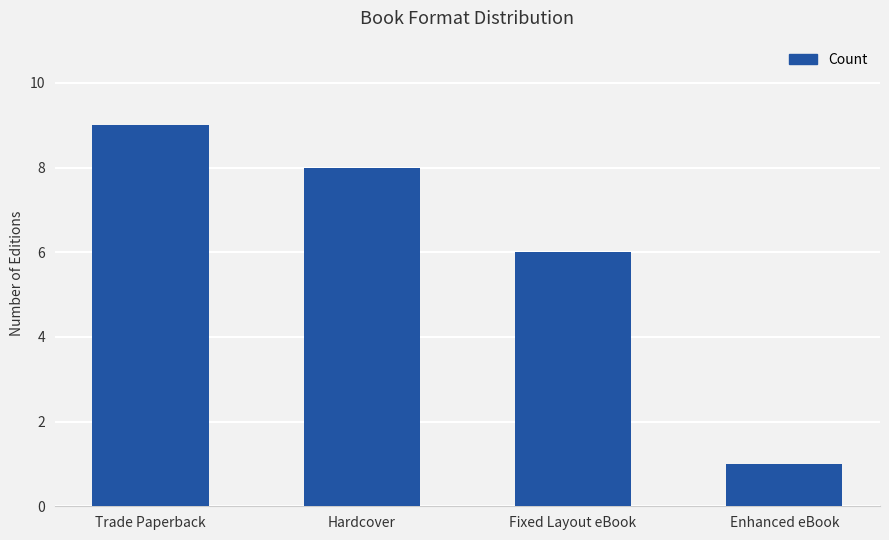

List the labels in order of value, largest first.

Trade Paperback, Hardcover, Fixed Layout eBook, Enhanced eBook